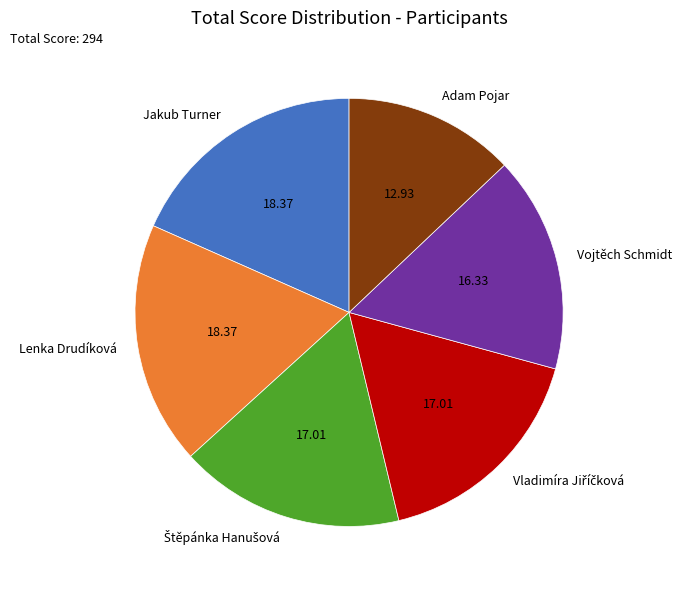

Count the number of slices in the pie.

6